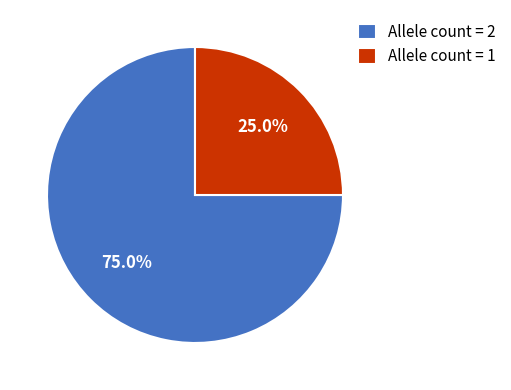

What is the ratio of the value at Allele count = 1 to the value at Allele count = 2?

0.3